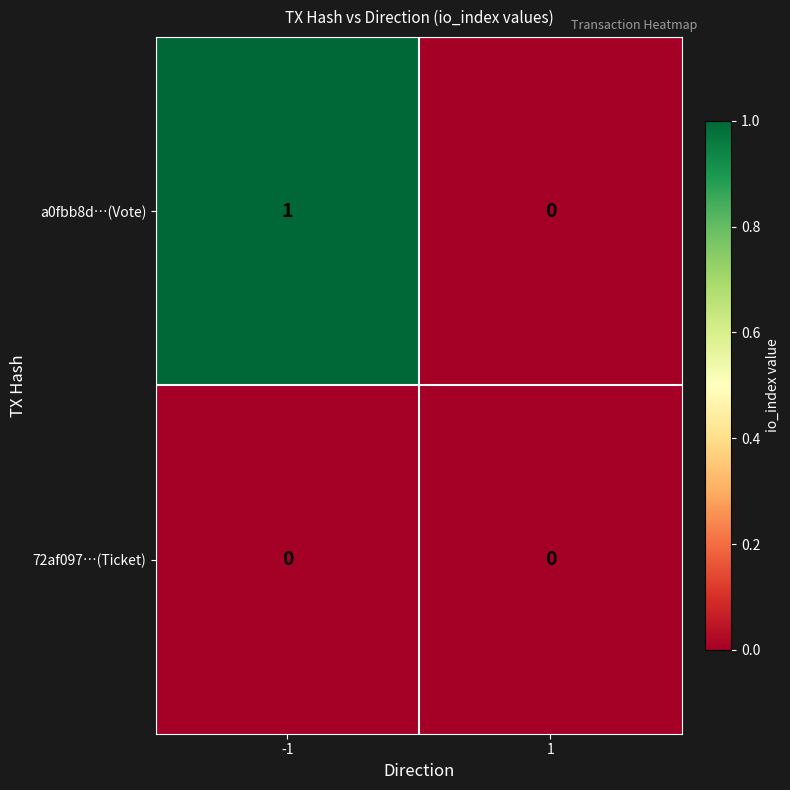

Rank the series by their maximum value, from highest to lowest.

a0fbb8d…(Vote), 72af097…(Ticket)